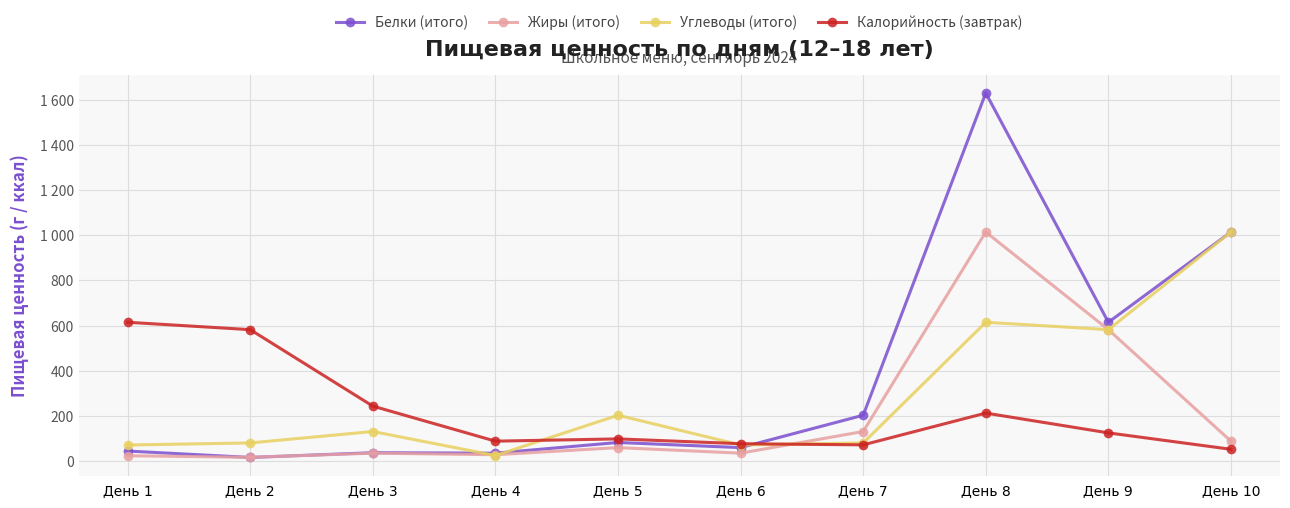

Rank the series by their maximum value, from highest to lowest.

Белки (итого), Жиры (итого), Углеводы (итого), Калорийность (завтрак)